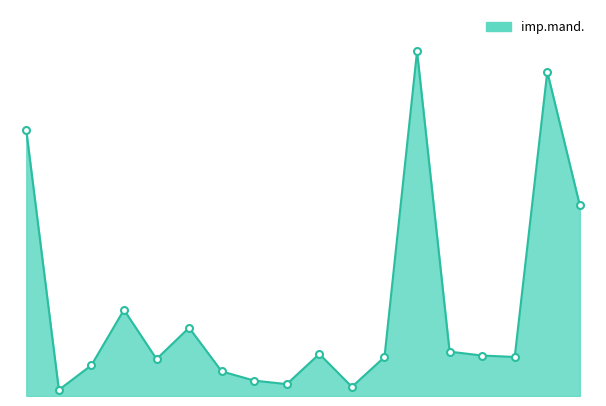

Reading left to right, what are all the values shown in this chart?

8625.7	200.0	1000.0	2800.0	1200.0	2219.1	800.0	500.0	386.0	1366.1	297.5	1264.9	11199.3	1440.6	1315.3	1267.7	10532.0	6189.6